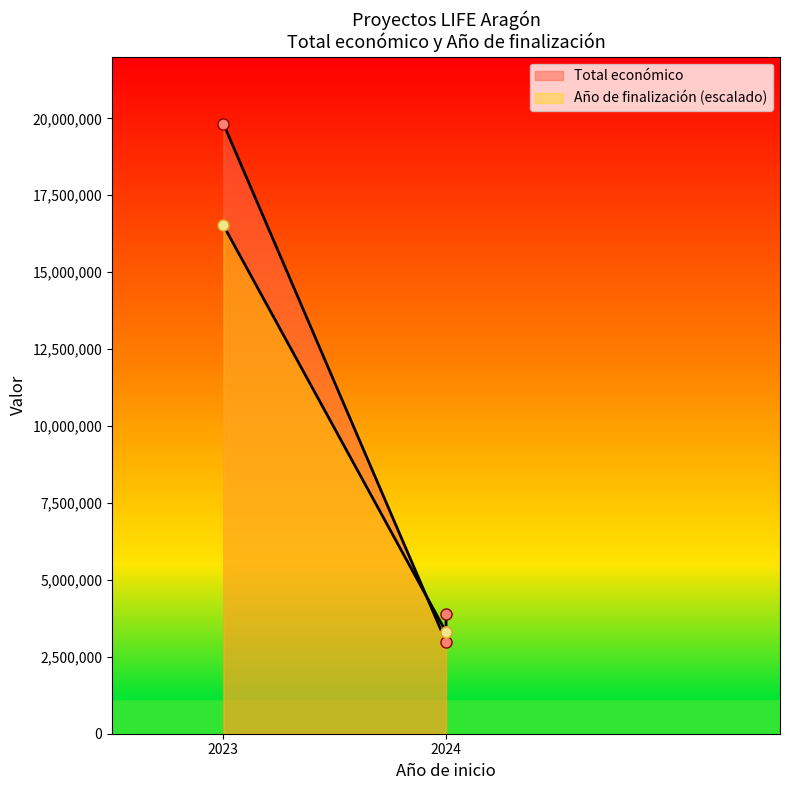

Does the chart display data point markers on the line(s)?

Yes